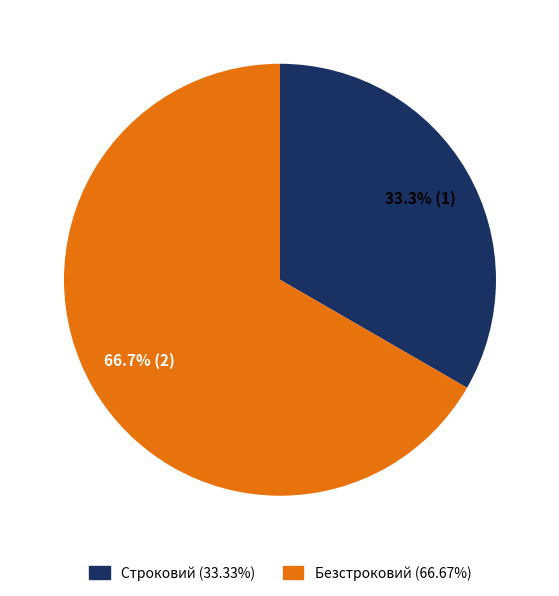

To the nearest percent, what is the difference between the largest and smallest slice percentages?

33%